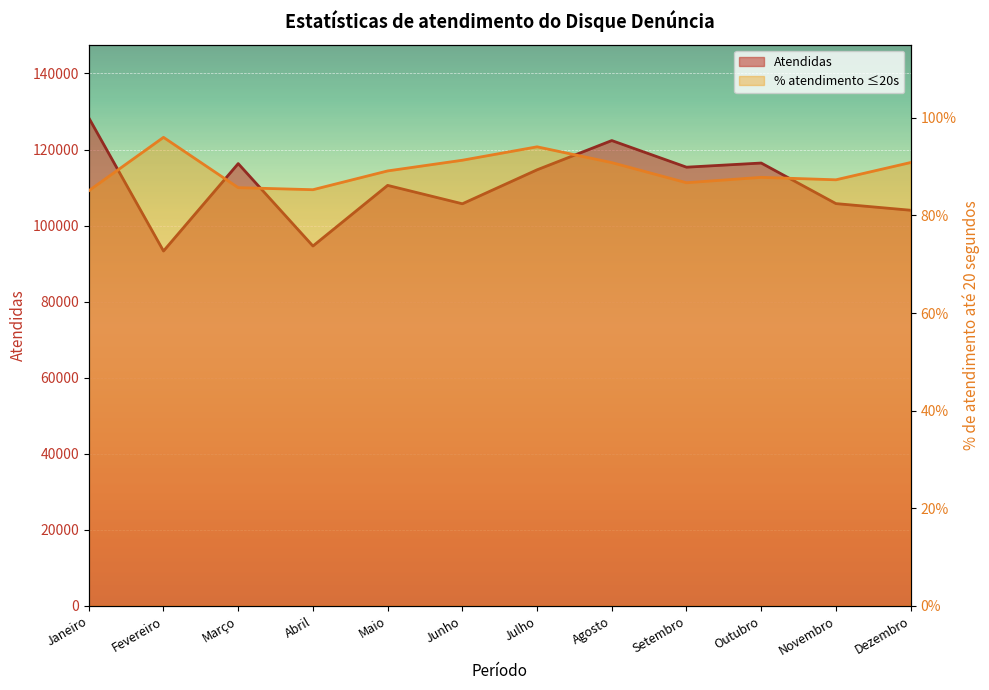

List the labels in order of Atendidas value, largest first.

Janeiro, Agosto, Outubro, Março, Setembro, Julho, Maio, Novembro, Junho, Dezembro, Abril, Fevereiro